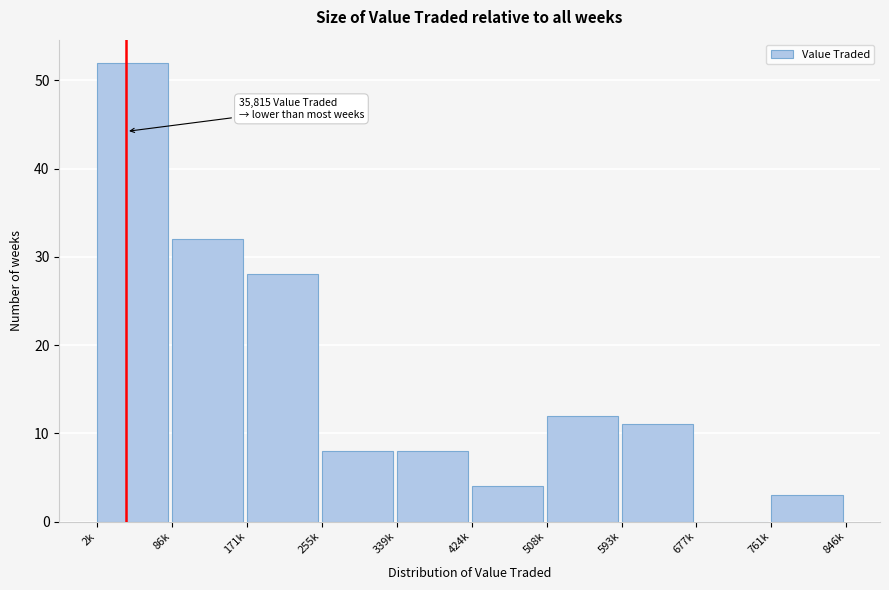

Reading left to right, extract all data points from this chart.

2k=52	86k=32	171k=28	255k=8	339k=8	424k=4	508k=12	593k=11	677k=0	761k=3